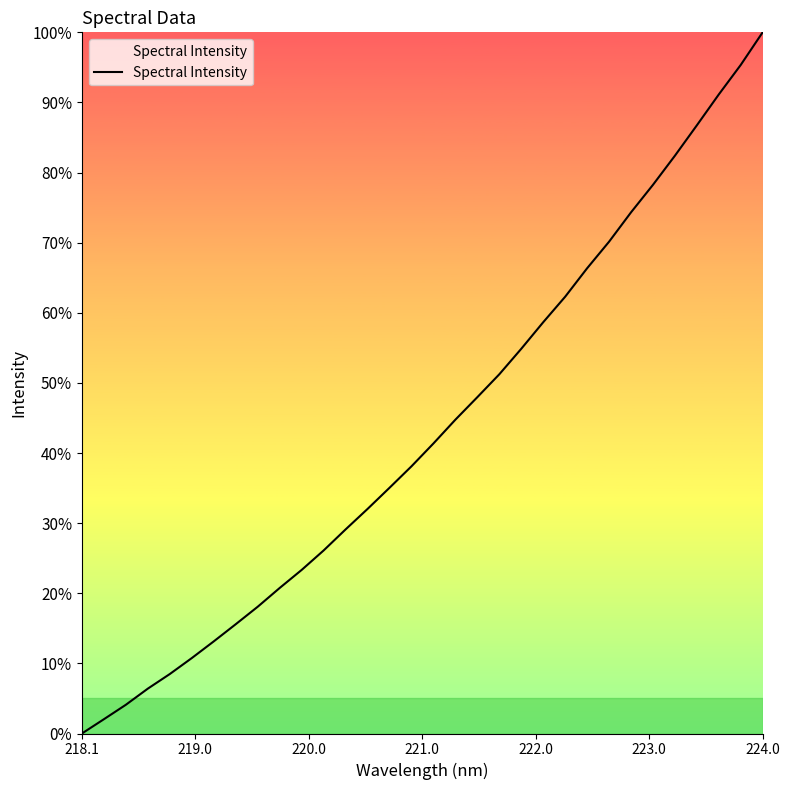

What is the maximum value shown in the chart?

100.0